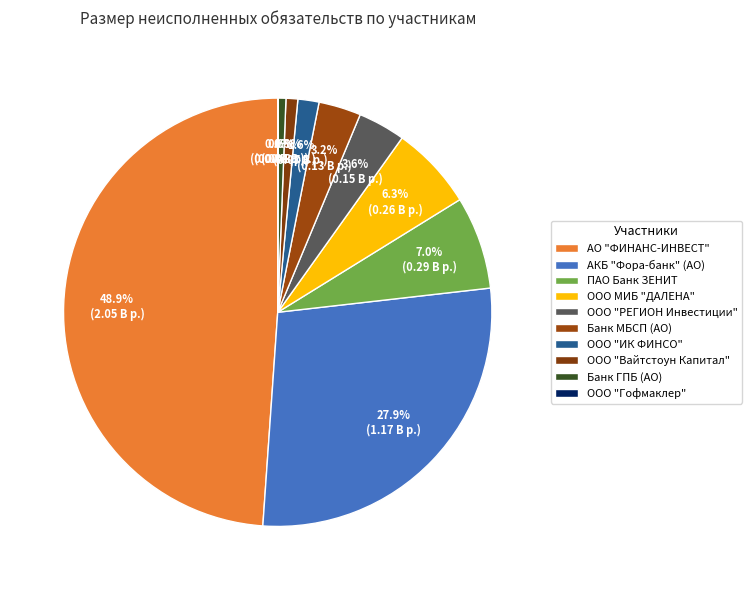

To the nearest percent, what is the difference between the Банк МБСП (АО) and ООО МИБ "ДАЛЕНА" slice percentages?

3%